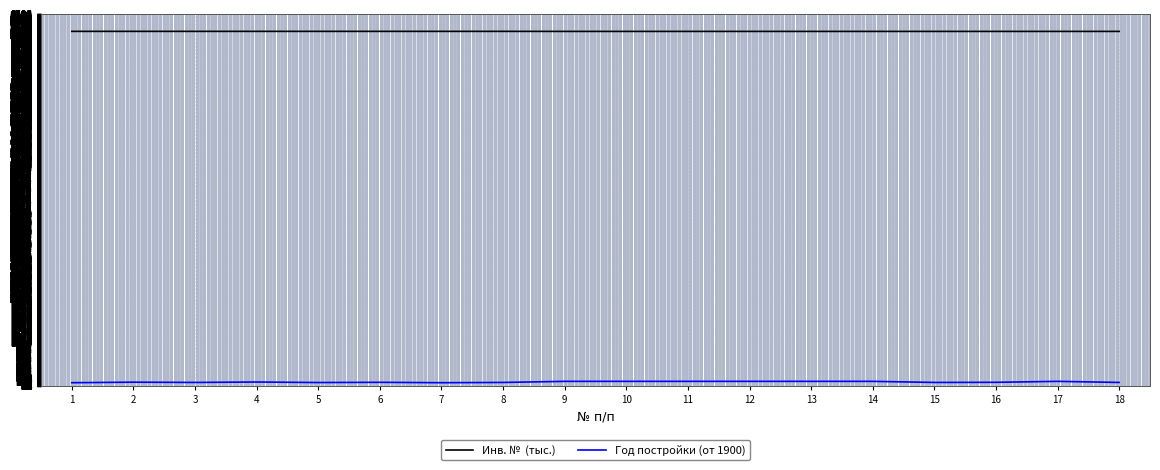

Does the chart display data point markers on the line(s)?

No